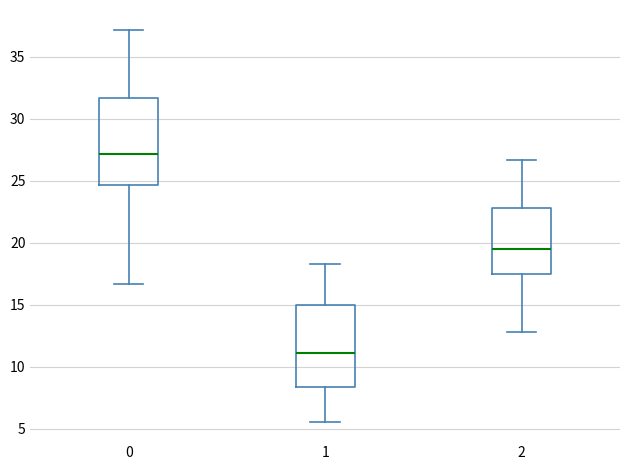

Where does the upper whisker of the box at x = 0 end on the y-axis? The values are not printed on the chart, so give them approximately, as read against the axis.

37.0